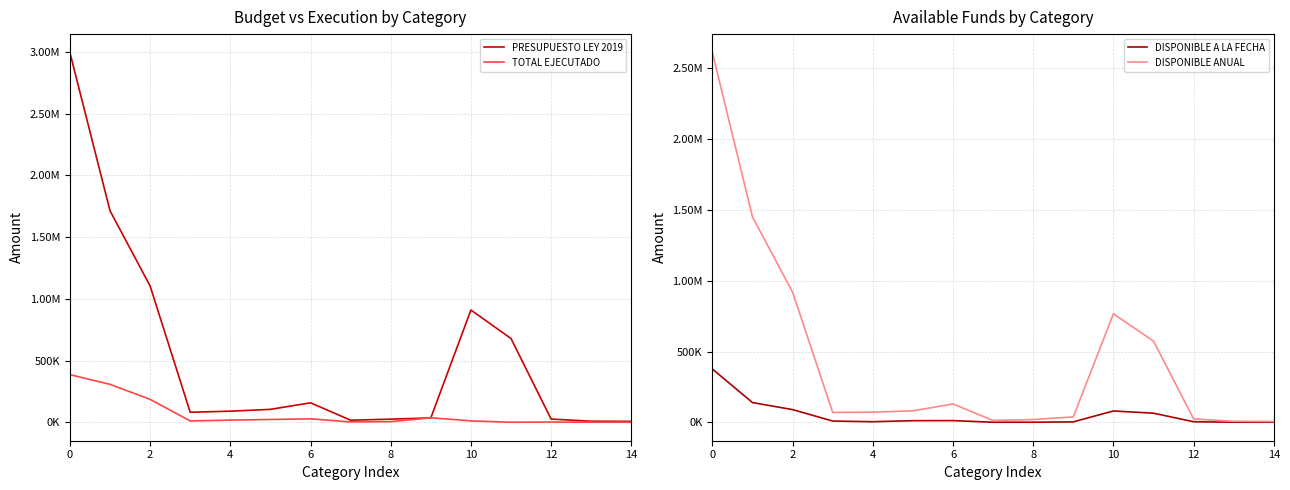

Is the value of DISPONIBLE ANUAL at 6 greater than the value of PRESUPUESTO LEY 2019 at 14?

Yes